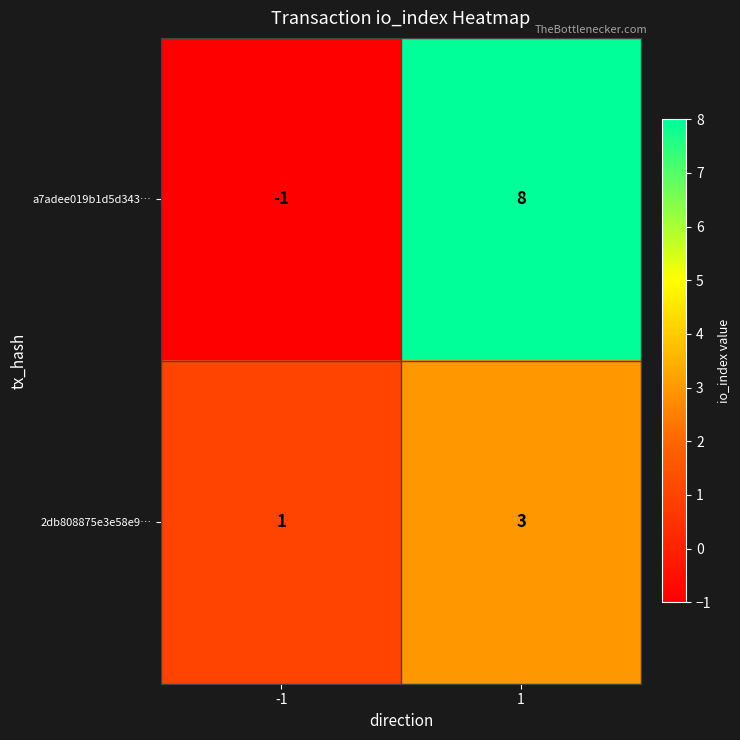

Is it true that 2db808875e3e58e9… equals 3 at 1?

True